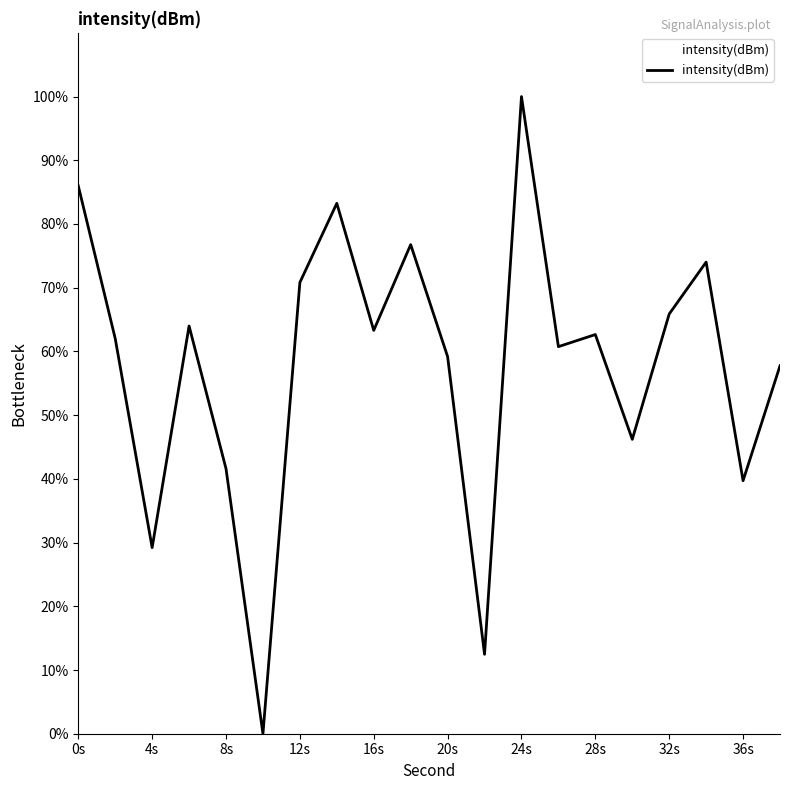

What is the difference between the maximum and minimum values?

100.0